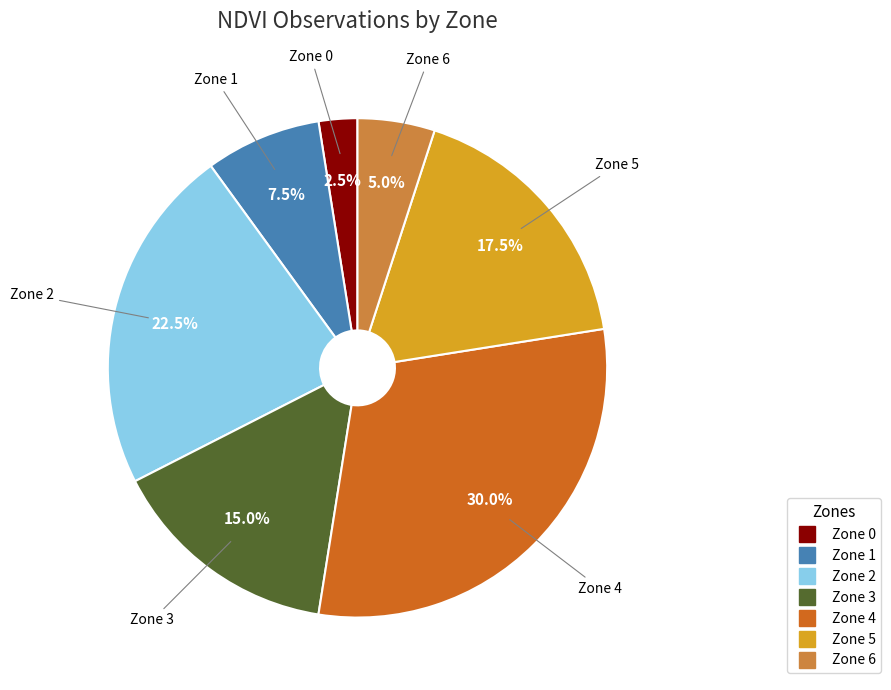

Do Zone 1 and Zone 5 together represent more than half of the pie?

No